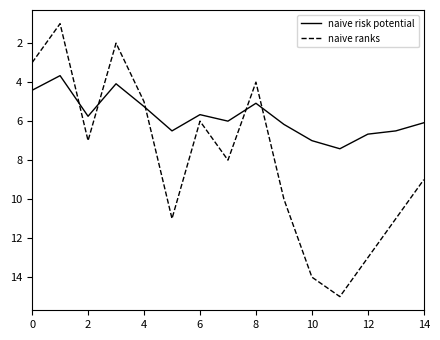

Which series has the largest total across all categories?

naive ranks